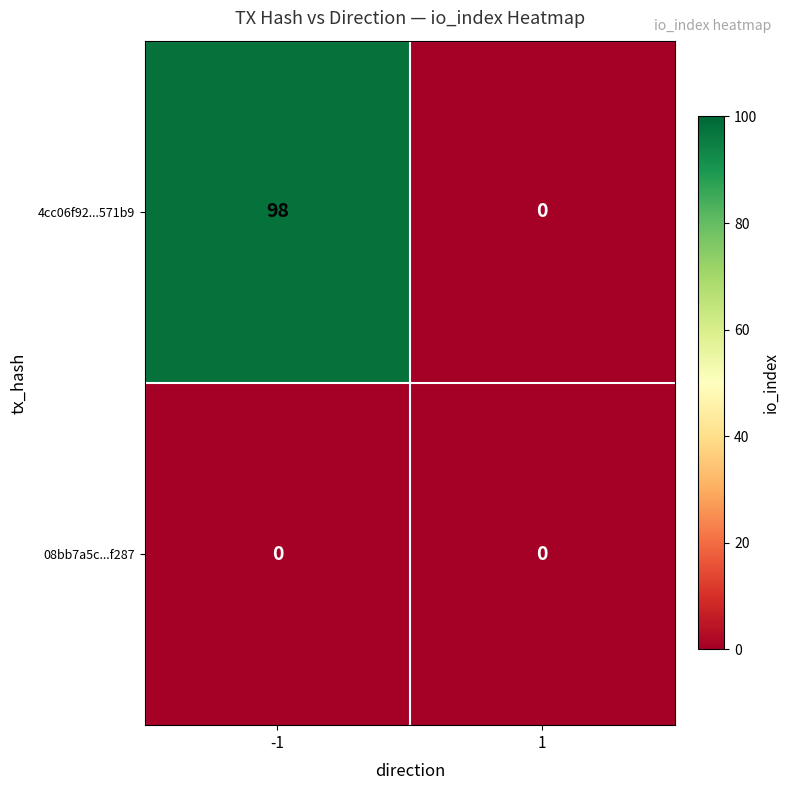

Reading left to right, list all the values displayed in this chart.

4cc06f92...571b9: 98	0
08bb7a5c...f287: 0	0